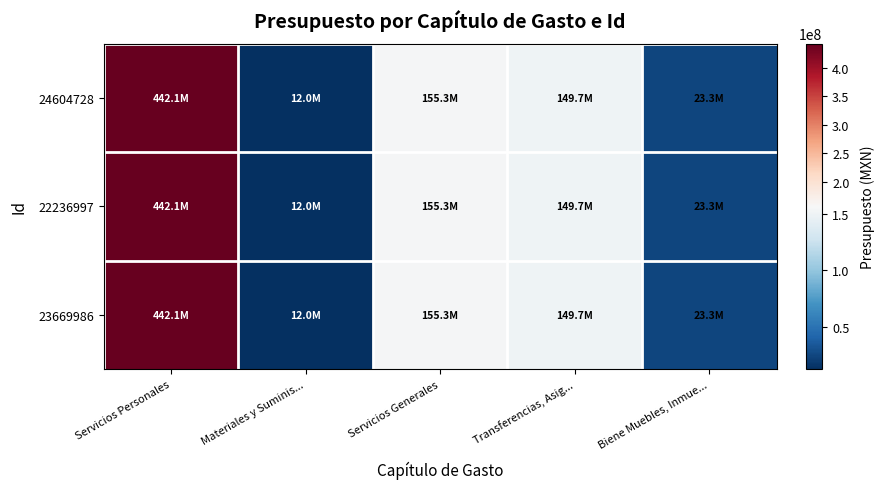

What is the smallest value displayed?

12025585.9